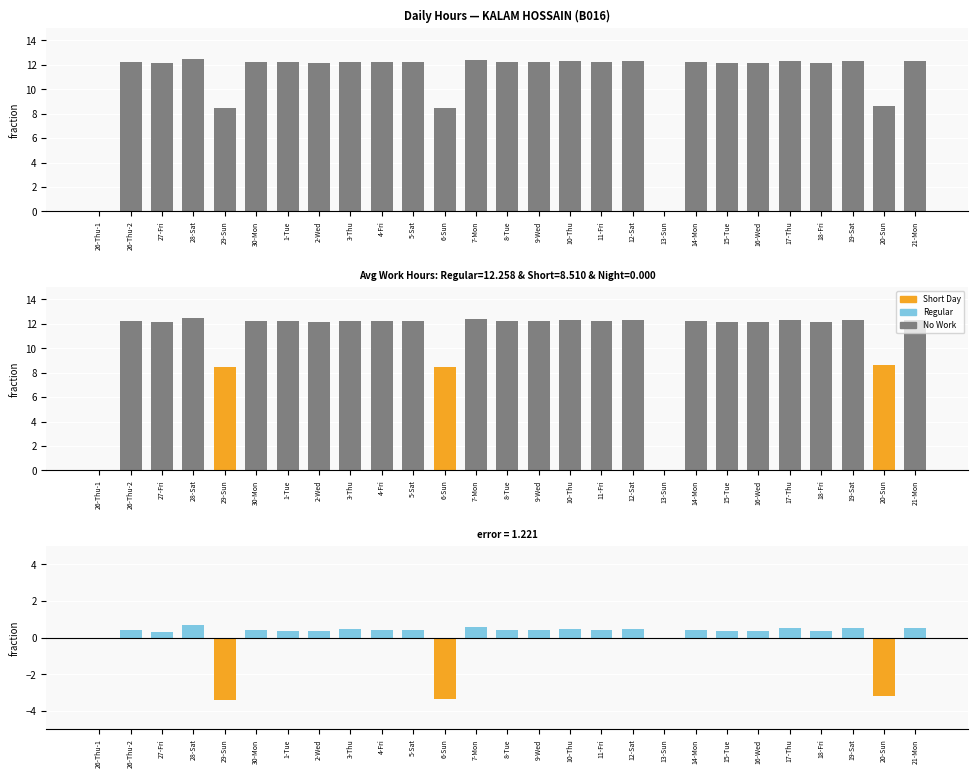

Which series has the largest total across all categories?

Low